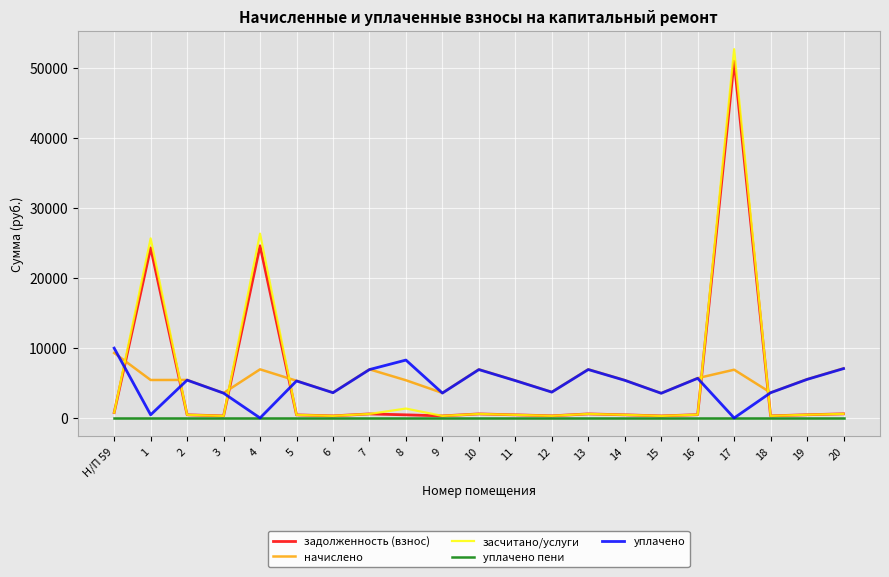

Which series ends up on top after the final intersection of засчитано/услуги and уплачено?

уплачено